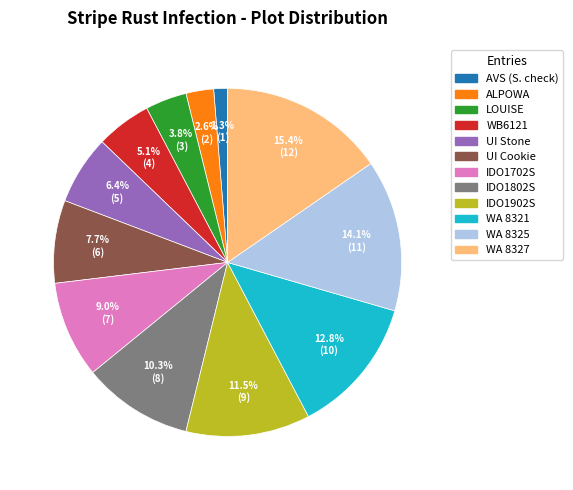

Approximately how many times larger is the value at AVS (S. check) compared to ALPOWA?

0.5